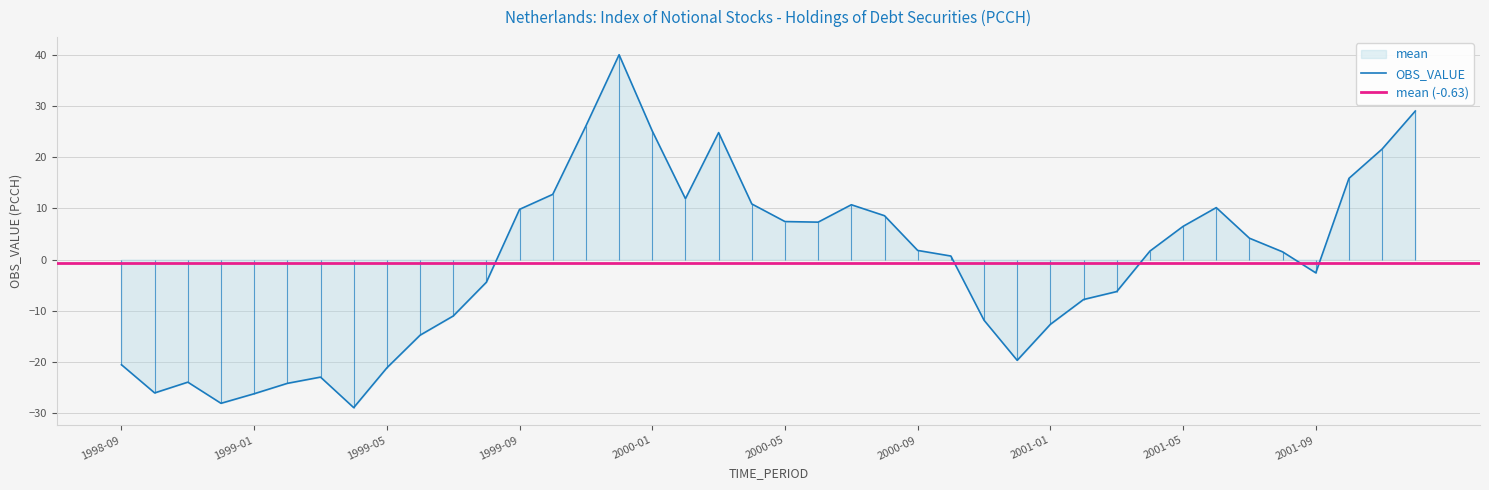

Rank the categories by value from lowest to highest.

1999-04, 1998-12, 1999-01, 1998-10, 1999-02, 1998-11, 1999-03, 1999-05, 1998-09, 2000-12, 1999-06, 2001-01, 2000-11, 1999-07, 2001-02, 2001-03, 1999-08, 2001-09, 2000-10, 2001-08, 2001-04, 2000-09, 2001-07, 2001-05, 2000-06, 2000-05, 2000-08, 1999-09, 2001-06, 2000-07, 2000-04, 2000-02, 1999-10, 2001-10, 2001-11, 2000-03, 2000-01, 1999-11, 2001-12, 1999-12